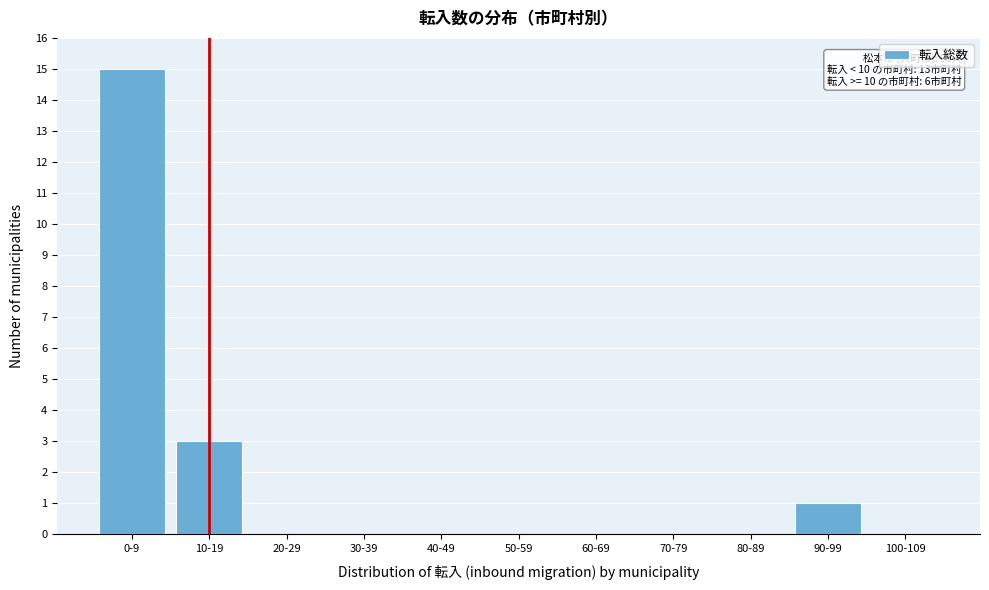

Reading left to right, list all the values displayed in this chart.

0-9=15	10-19=3	20-29=0	30-39=0	40-49=0	50-59=0	60-69=0	70-79=0	80-89=0	90-99=1	100-109=0